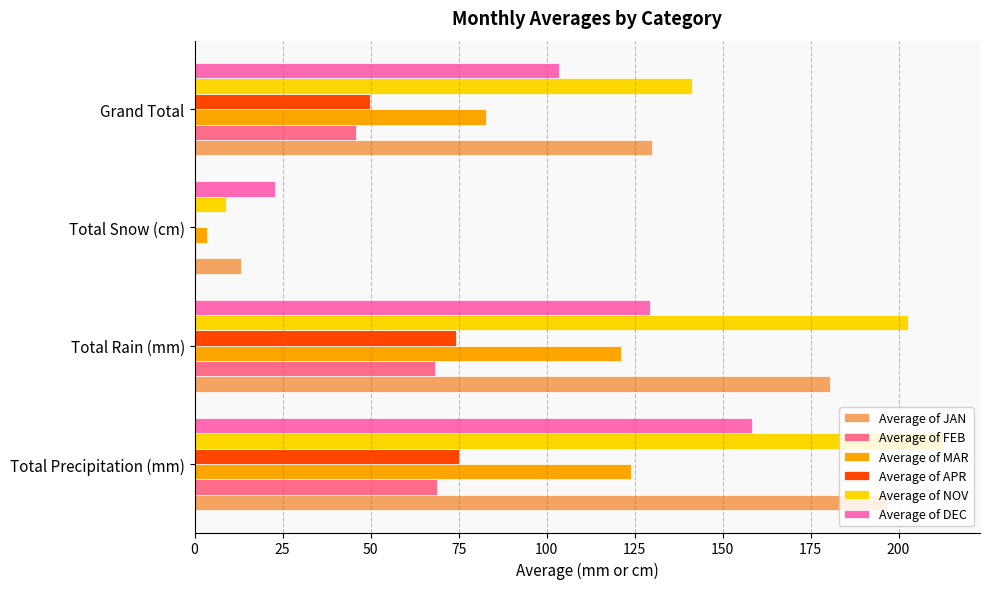

Between Total Precipitation (mm) and Total Snow (cm), which series saw the biggest shift?

Average of NOV